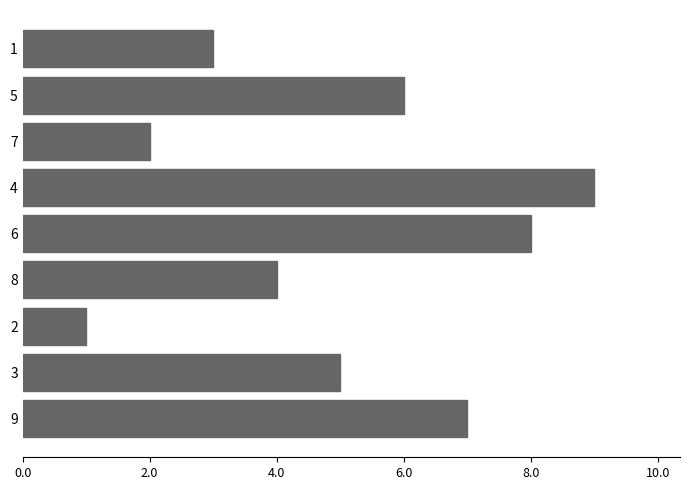

What is the smallest value displayed?

1